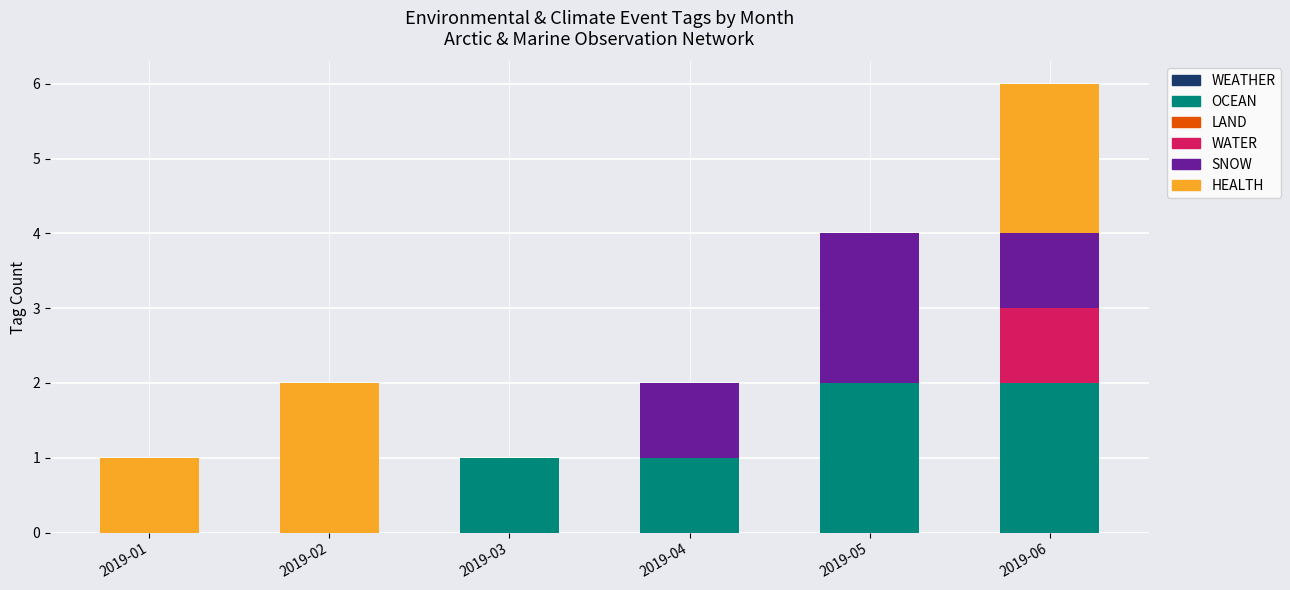

At which category is the sum across all series the highest?

2019-06